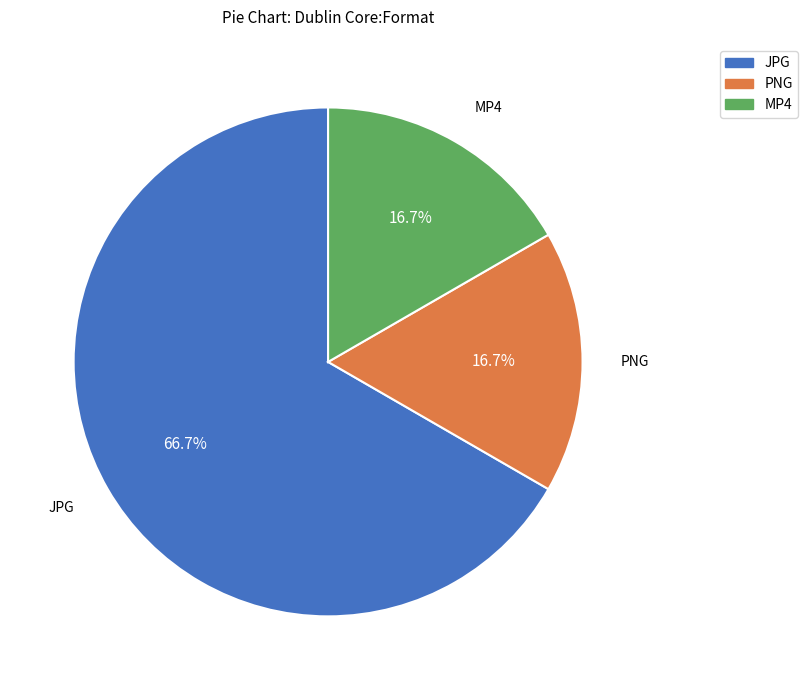

Is there a majority slice in this chart?

Yes